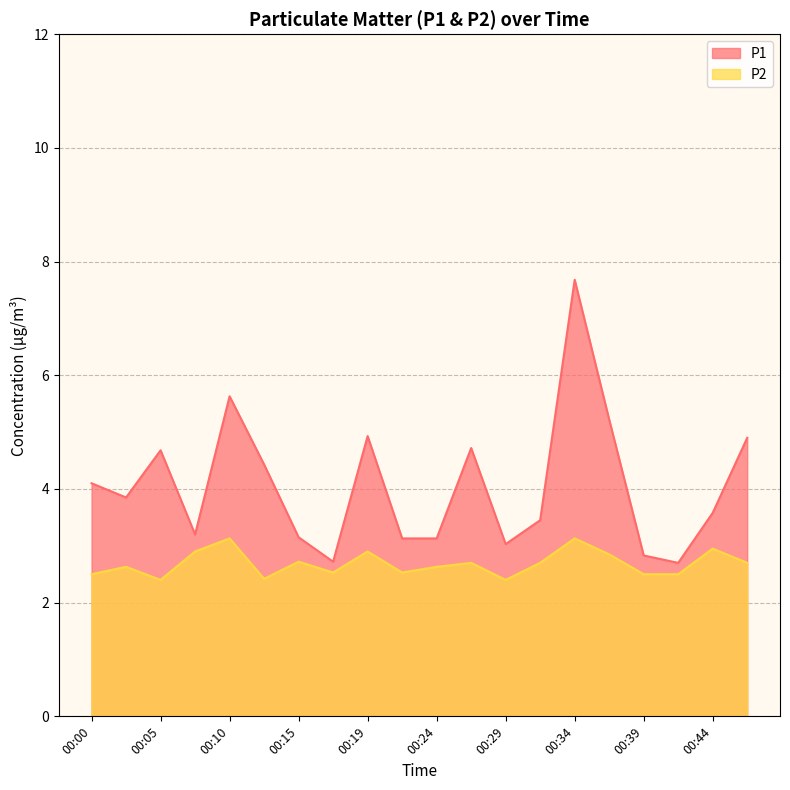

At 00:12, list the series in order from smallest to largest.

P2, P1